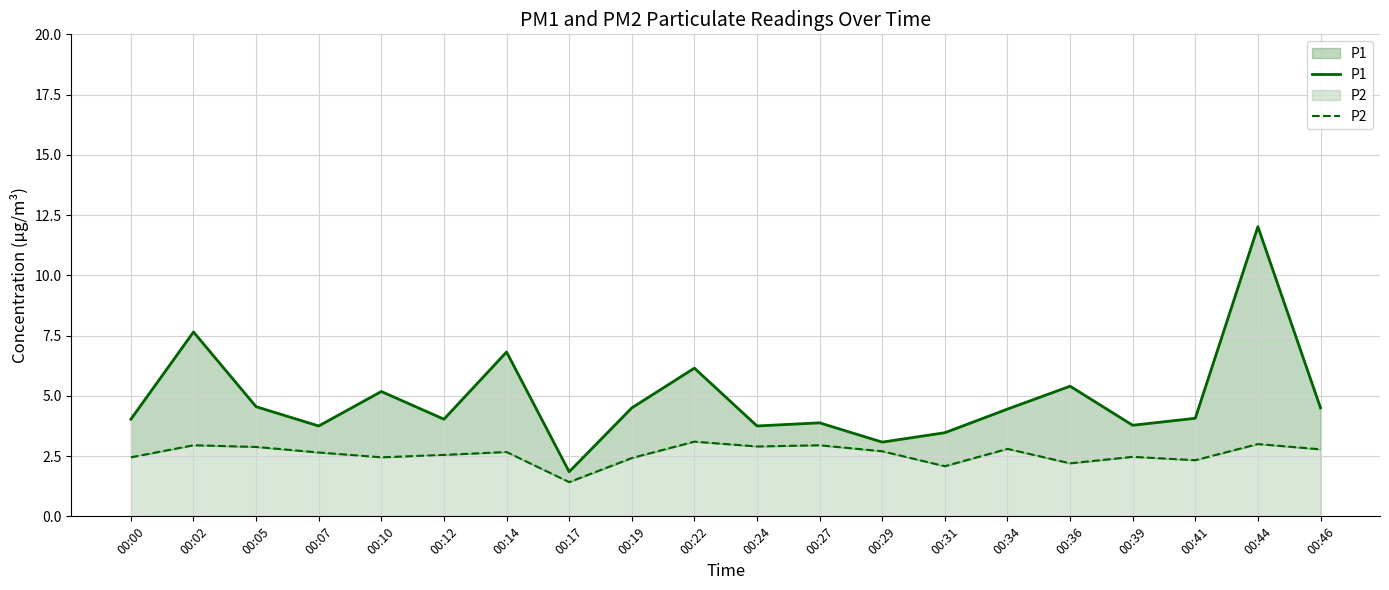

At which label does P1 reach its peak?

00:44